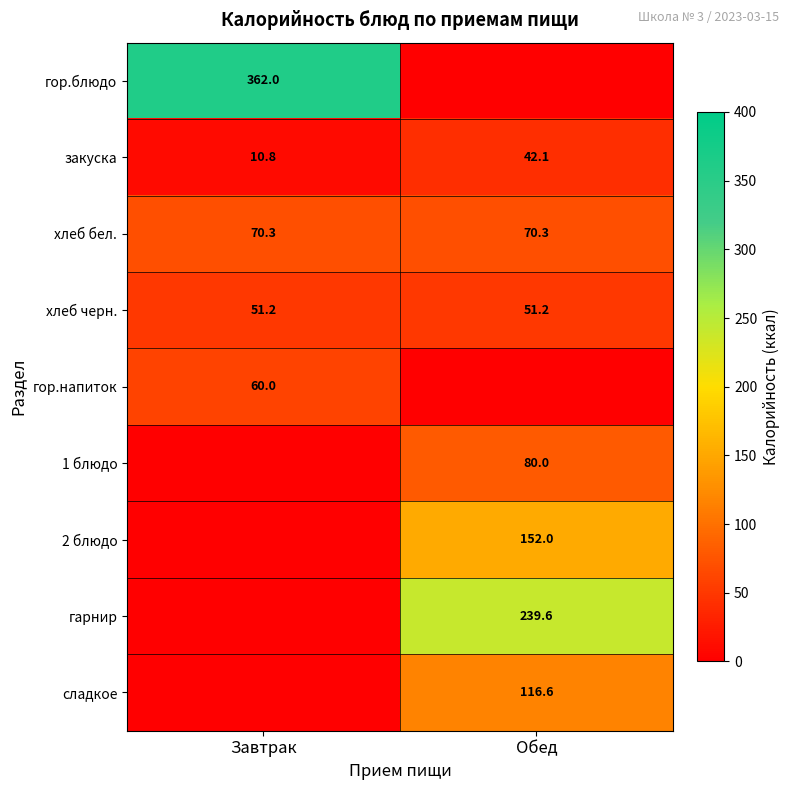

How many distinct data groups are displayed?

9